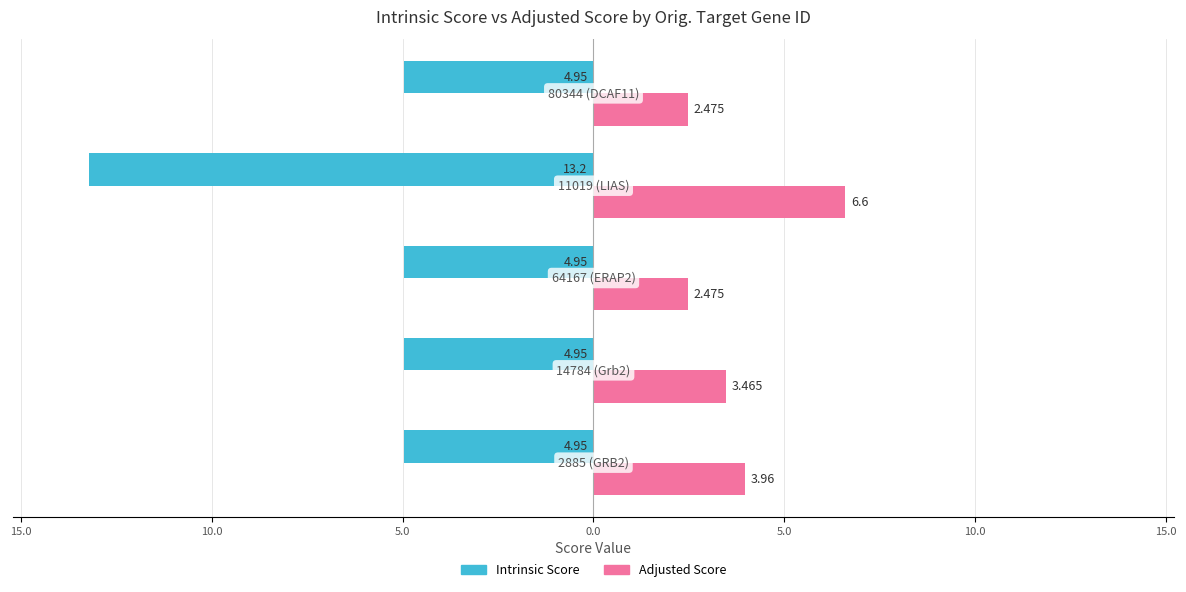

What is the minimum value for Intrinsic Score?

-13.2